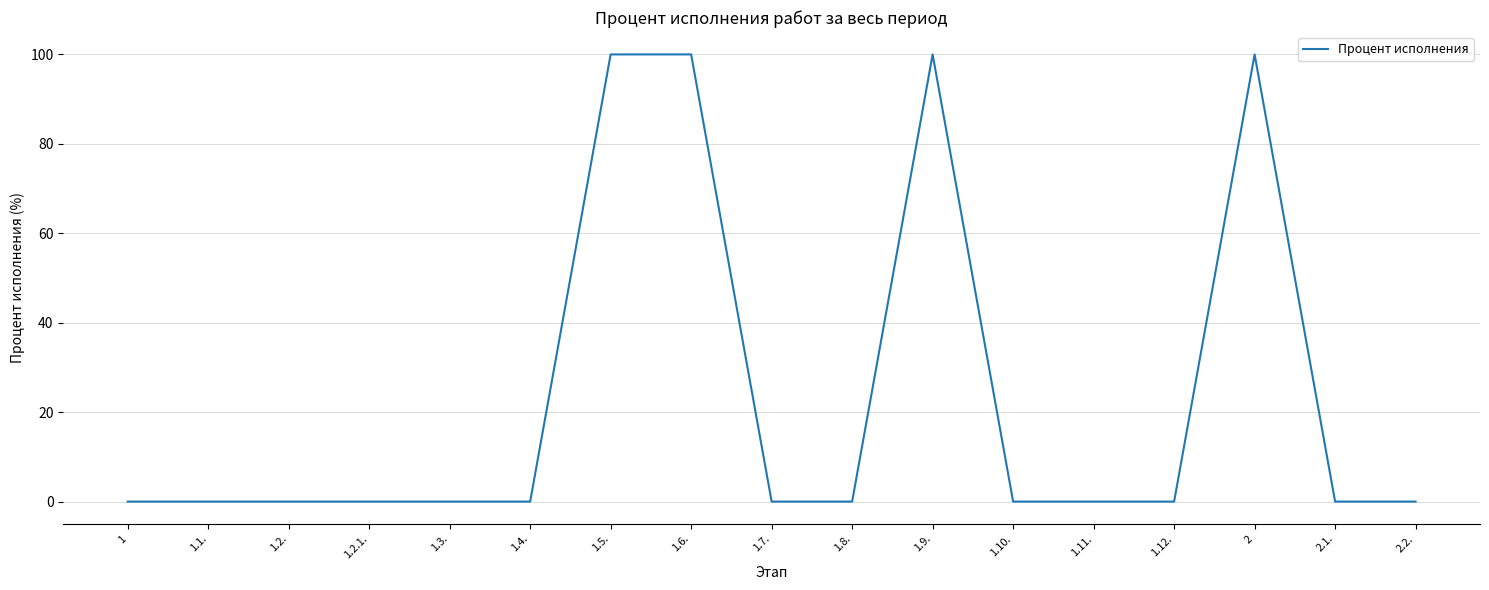

What position from the left is 1.7.?

9